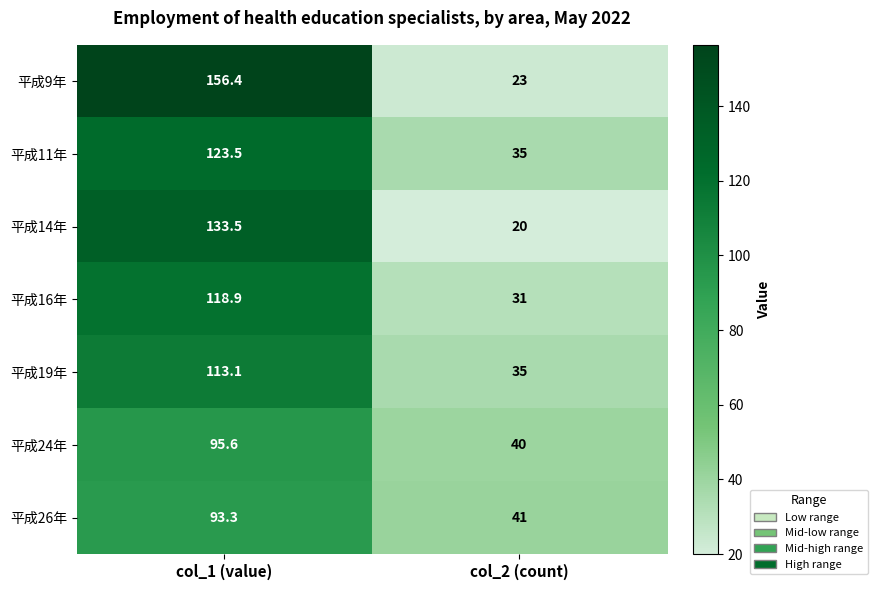

Between col_1 (value) and col_2 (count), which series saw the biggest shift?

平成9年